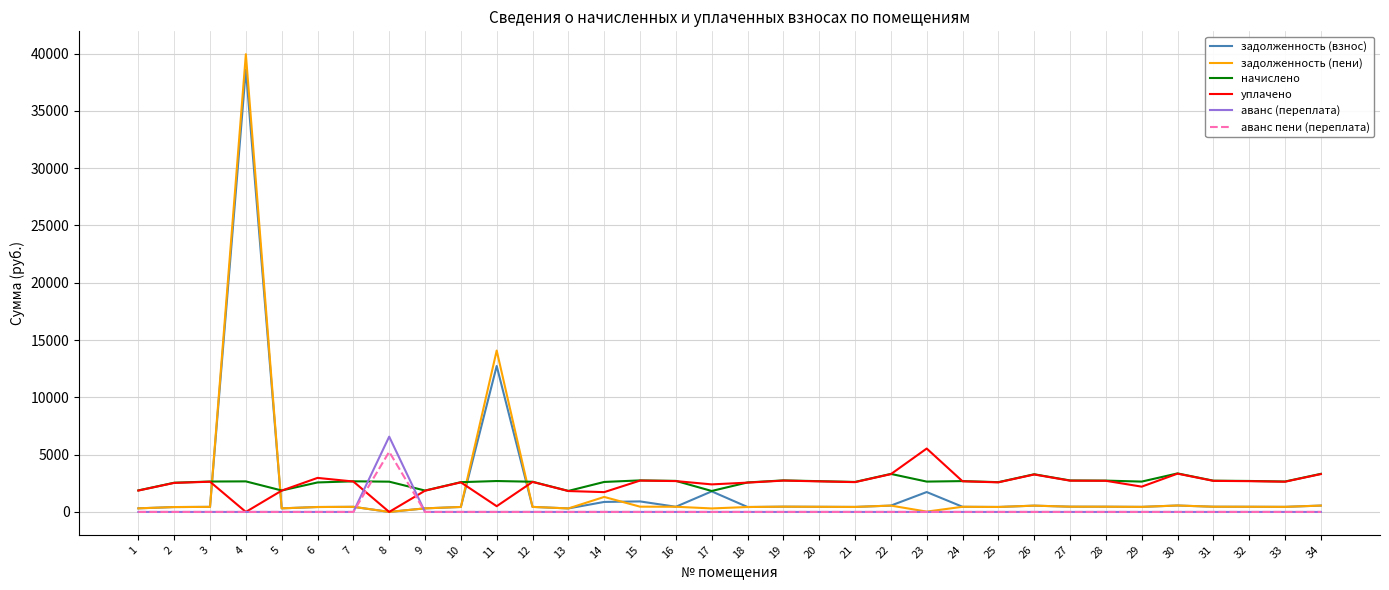

True or false: начислено and аванс (переплата) intersect in this chart.

True